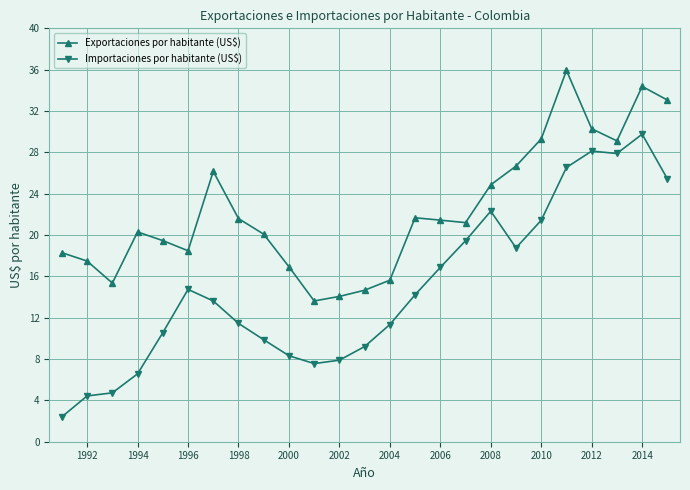

What is the minimum value for Exportaciones por habitante (US$)?

13.6